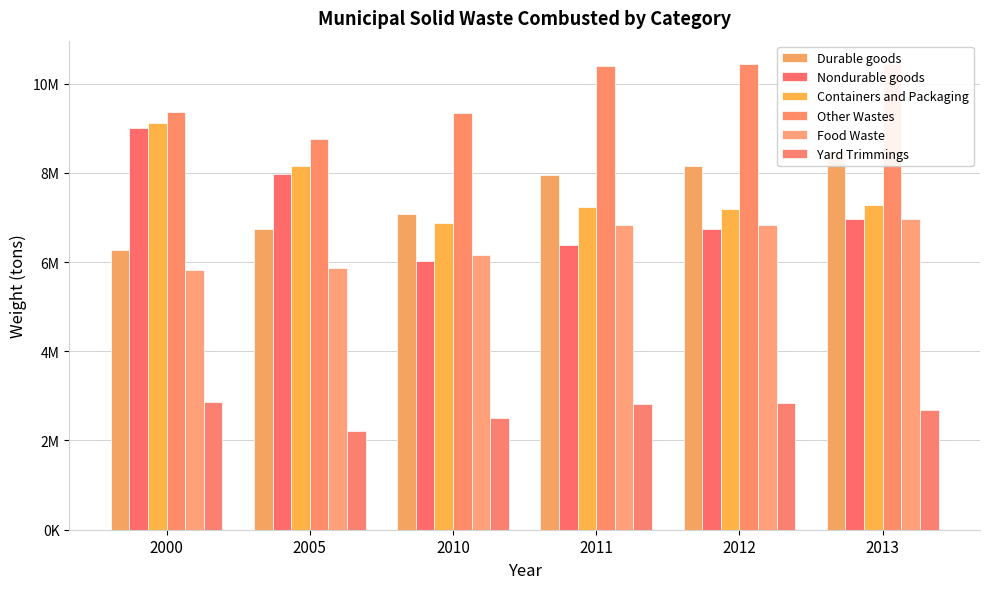

At which category does the chart reach its peak across all series?

2013